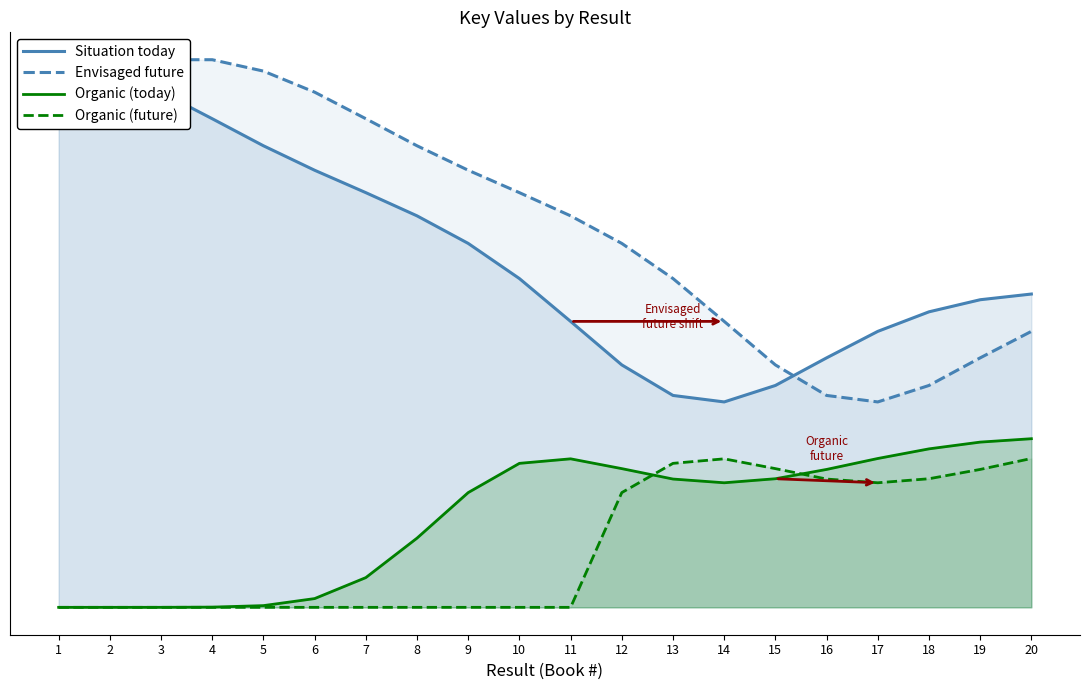

True or false: Organic (today) and Situation today cross at least once.

False